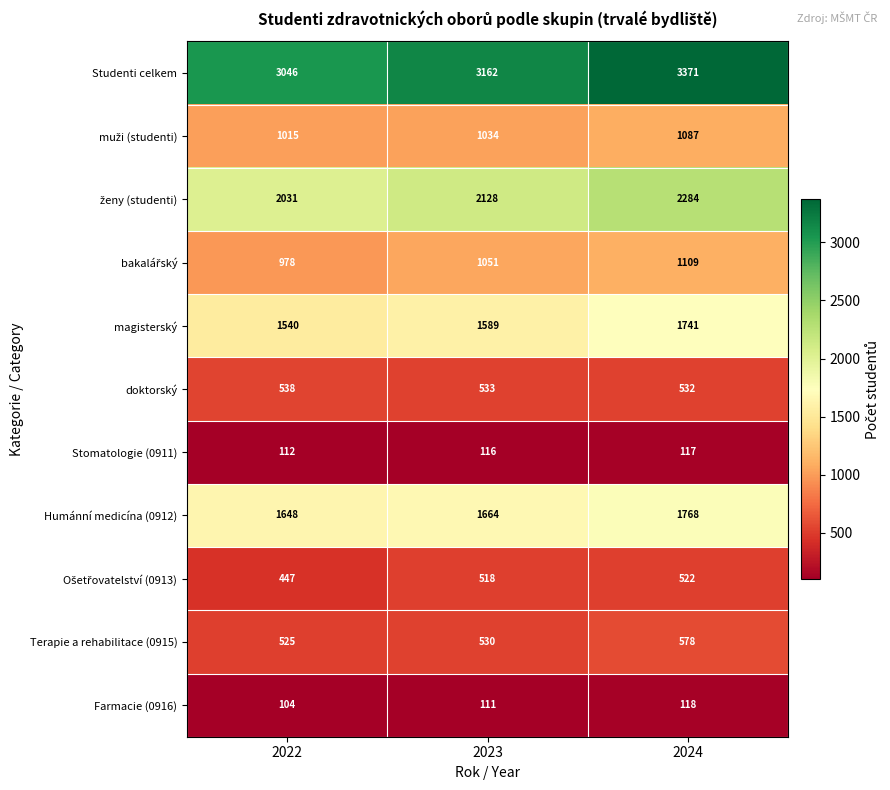

Between 2022 and 2023, which series saw the biggest shift?

Studenti celkem